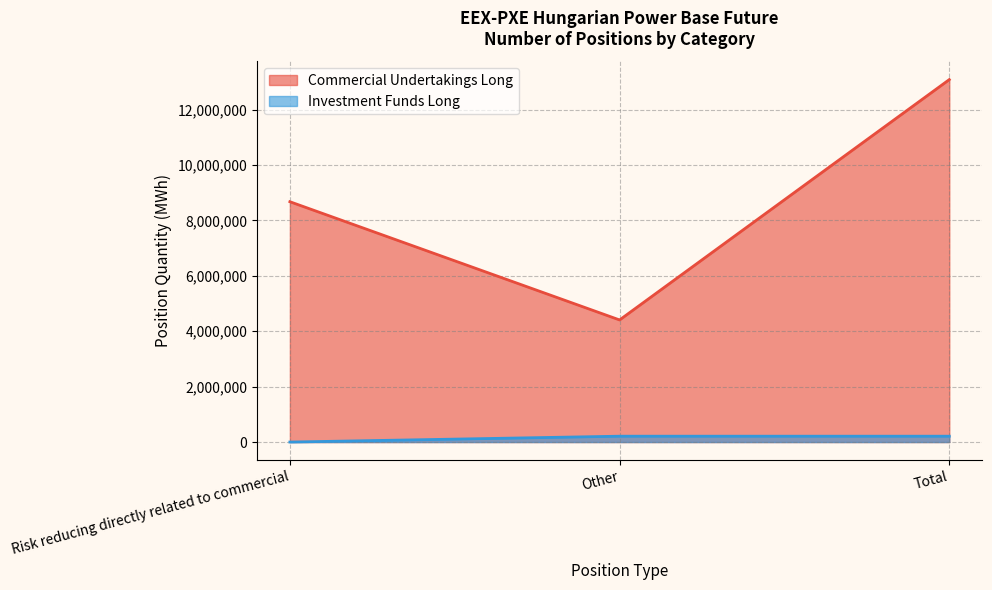

Rank the series by their average value, from lowest to highest.

Investment Funds Long, Commercial Undertakings Long